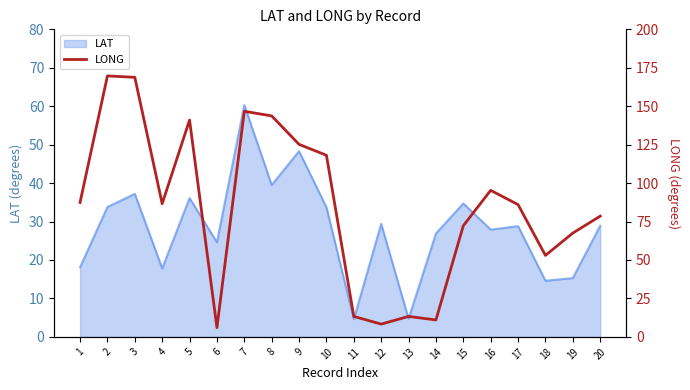

The value of LAT at 11 is 4.6. True or false?

True